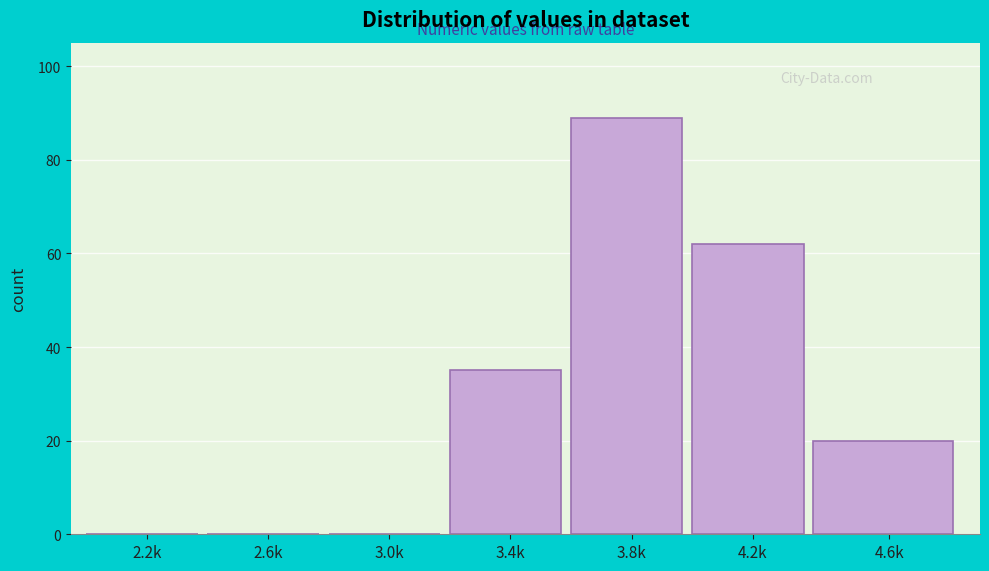

Reading left to right, transcribe all the data shown in this chart.

2.2k=0	2.6k=0	3.0k=0	3.4k=35	3.8k=89	4.2k=62	4.6k=20